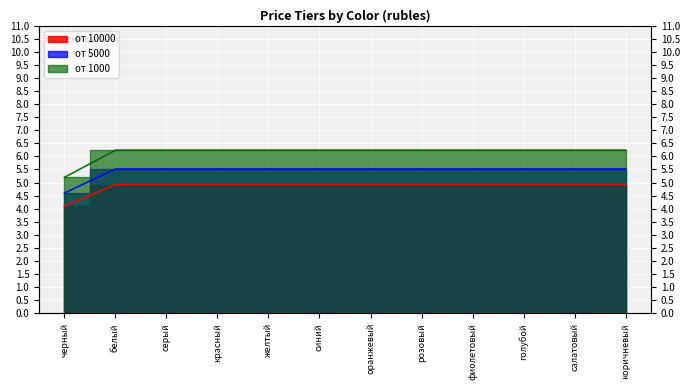

Which series has the largest range (max minus min)?

от 1000